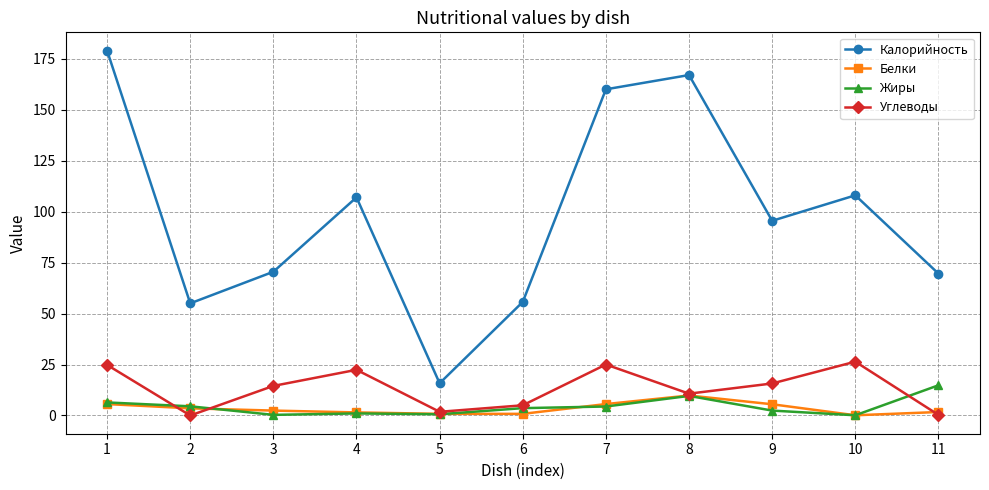

At which label does Калорийность first exceed 95?

1